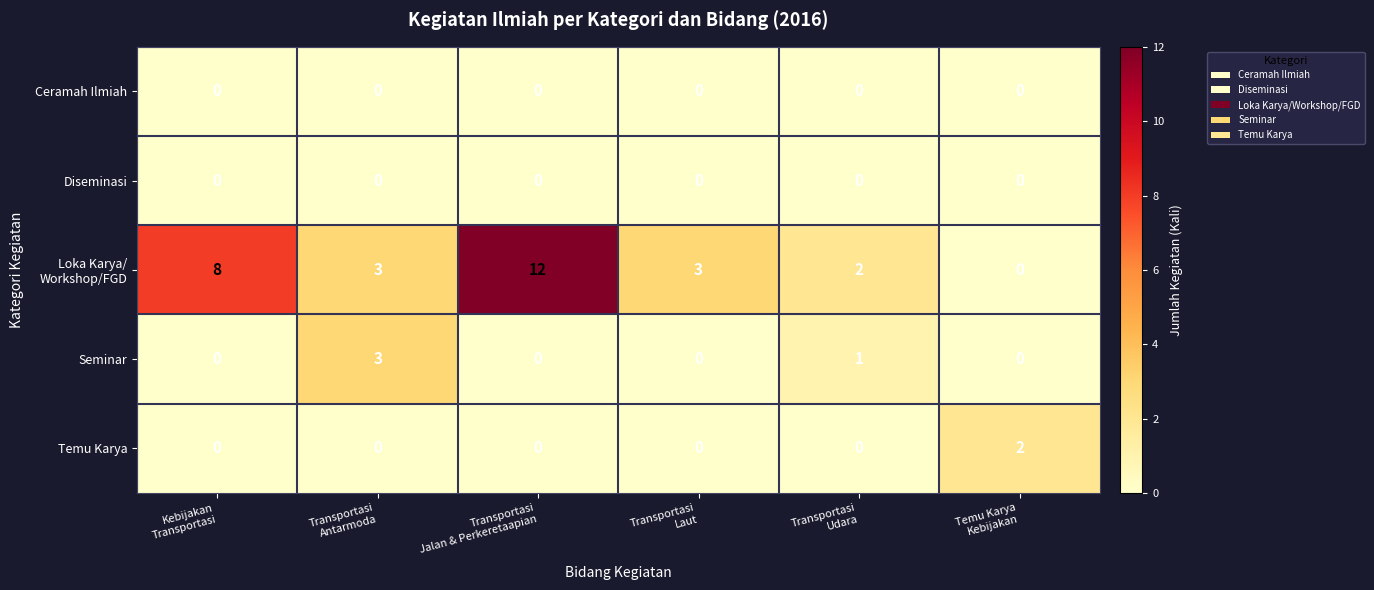

What is the greatest value displayed?

12